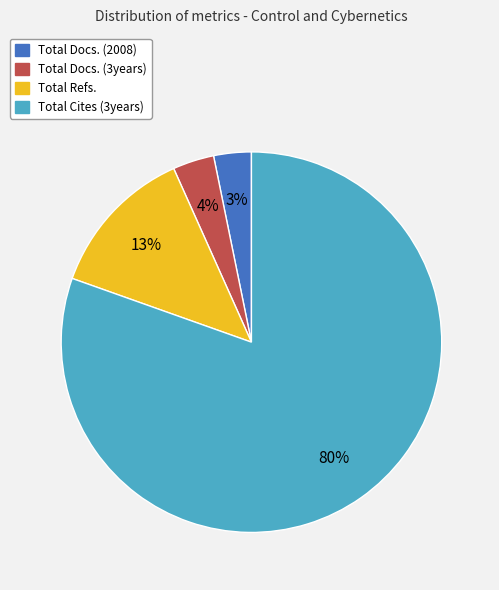

What is the largest slice in the pie chart?

Total Cites (3years)